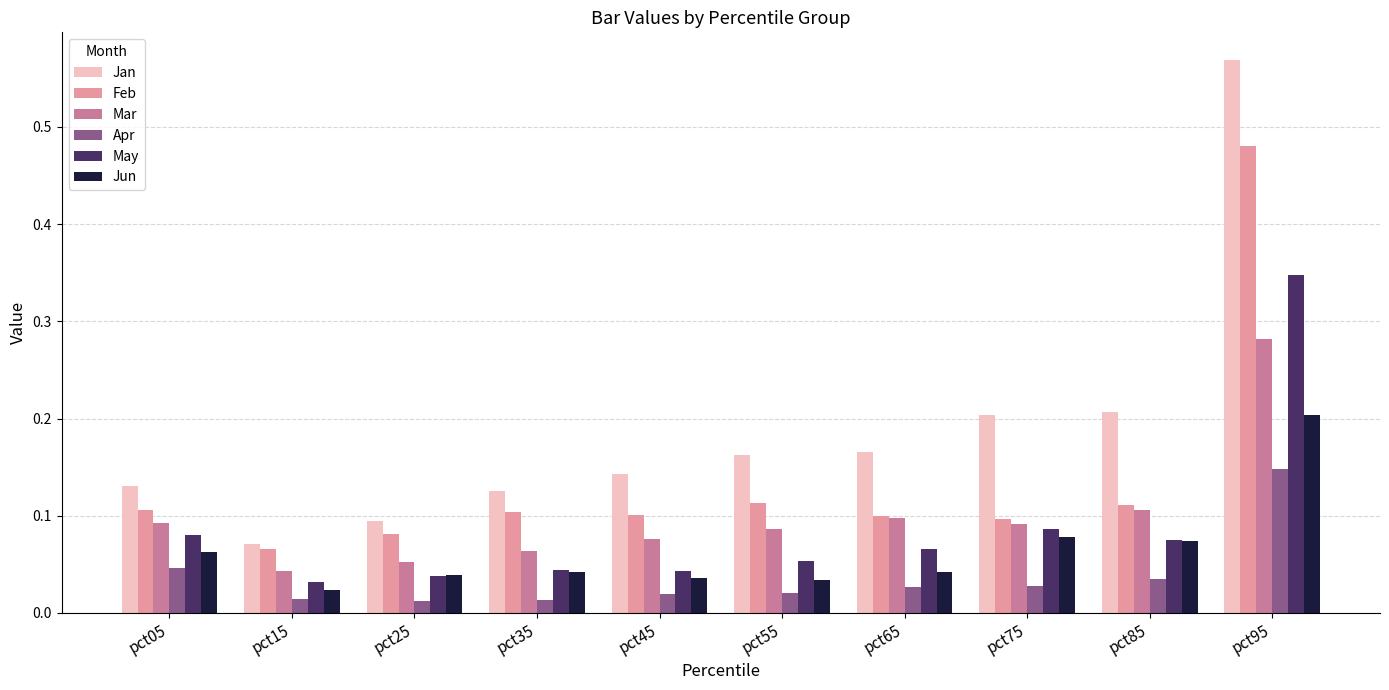

Count the Jan values in the range 0 to 1.

10